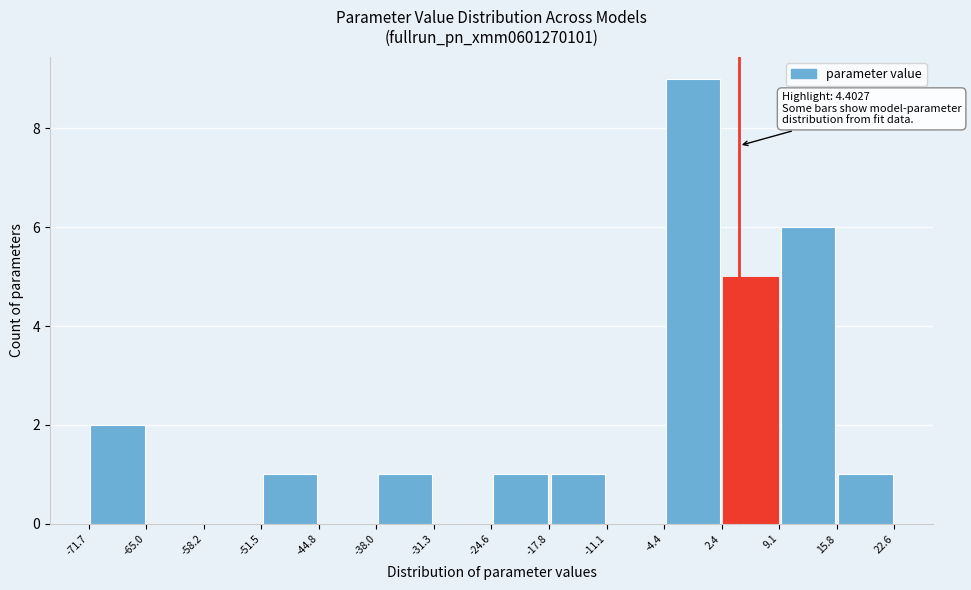

Which range on the x-axis has the tallest bar?

-4.4 to 2.4